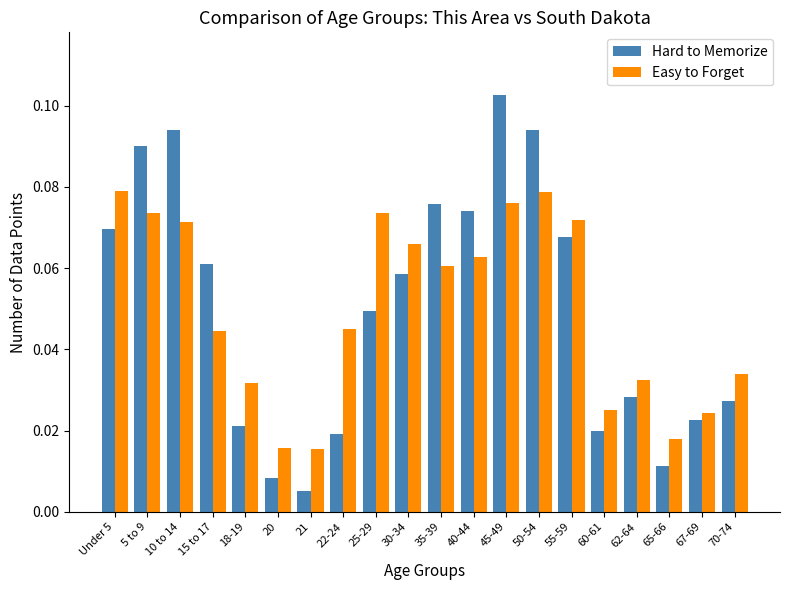

At 65-66, list the series in order from largest to smallest.

Easy to Forget, Hard to Memorize